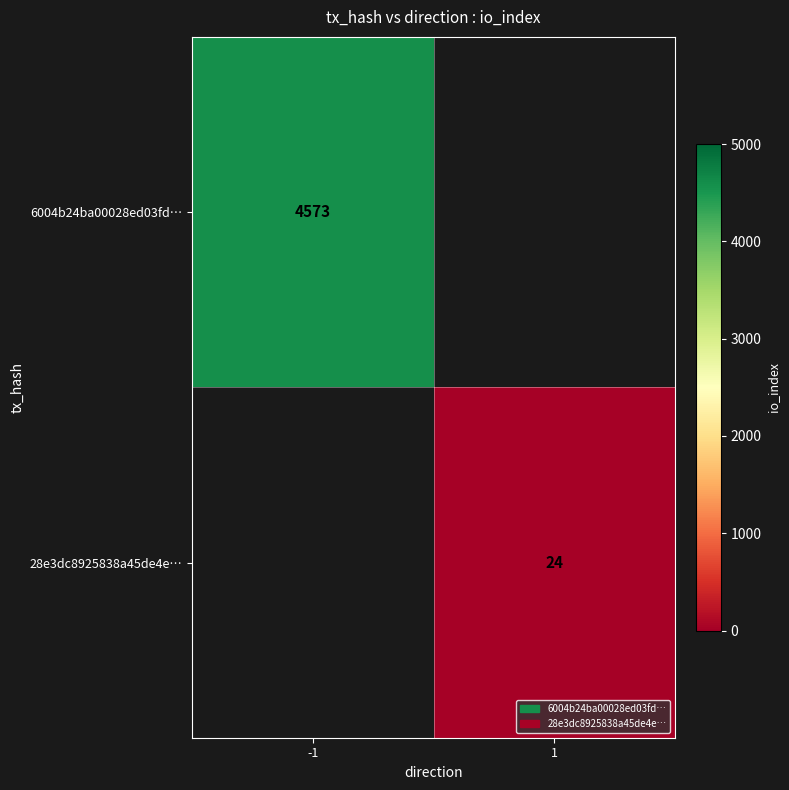

Is it true that 28e3dc8925838a45de4e… equals 16 at 1?

False